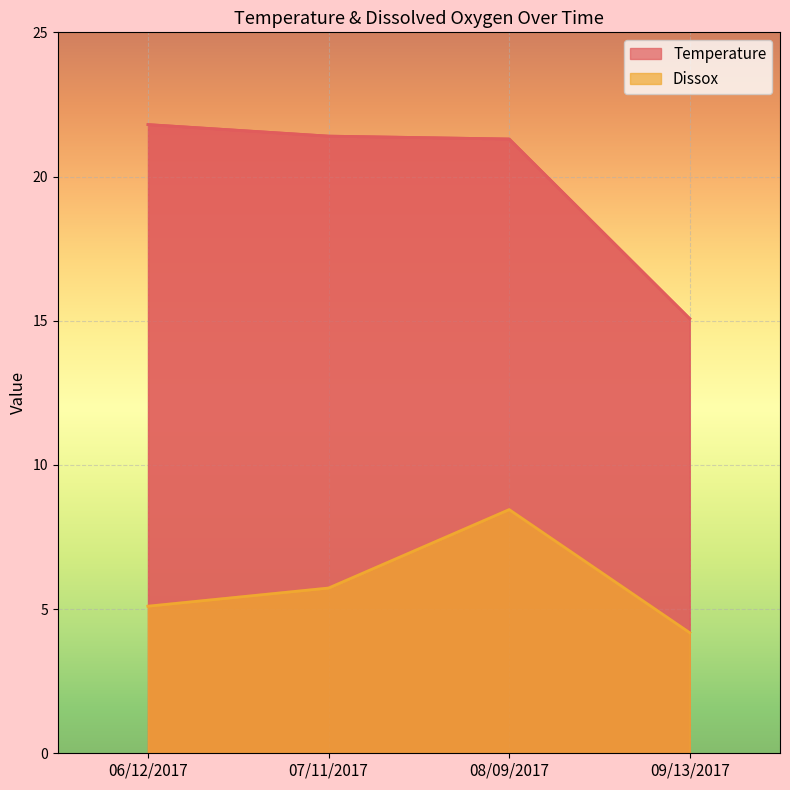

True or false: Temperature and Dissox intersect in this chart.

False